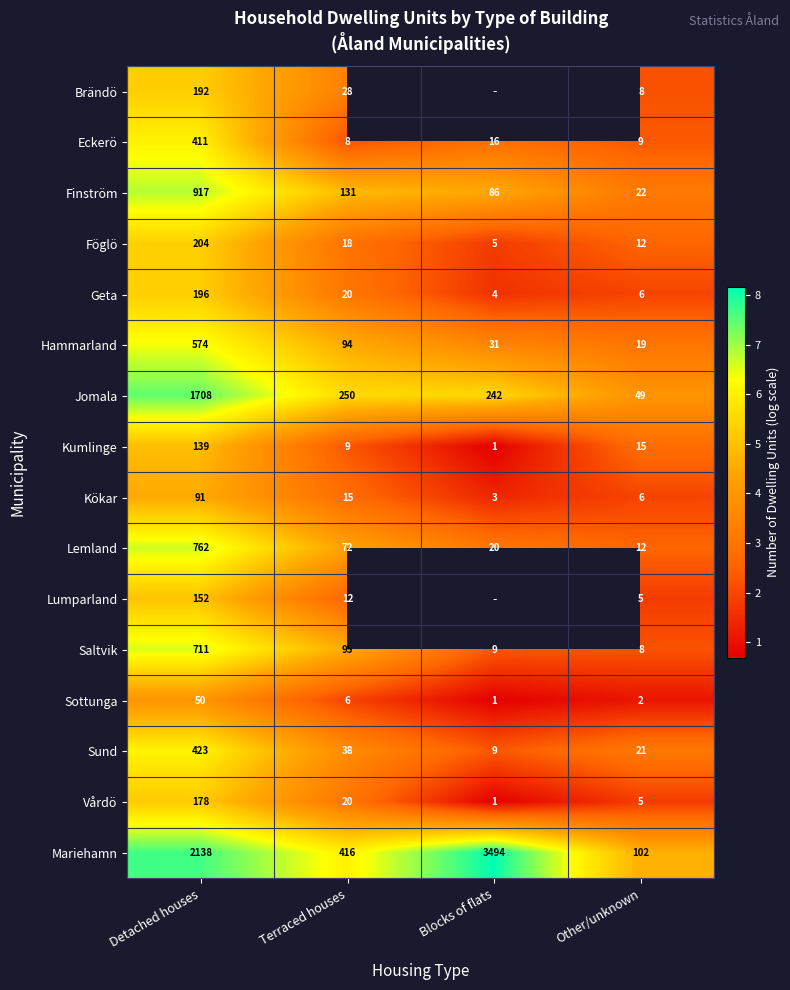

At which label does Geta reach its minimum?

Blocks of flats